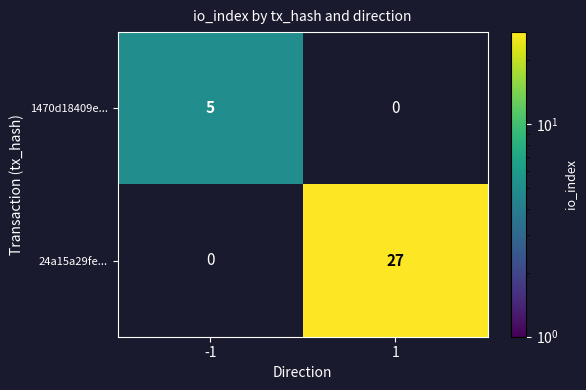

Is it true that 1470d18409e... equals 8 at -1?

False